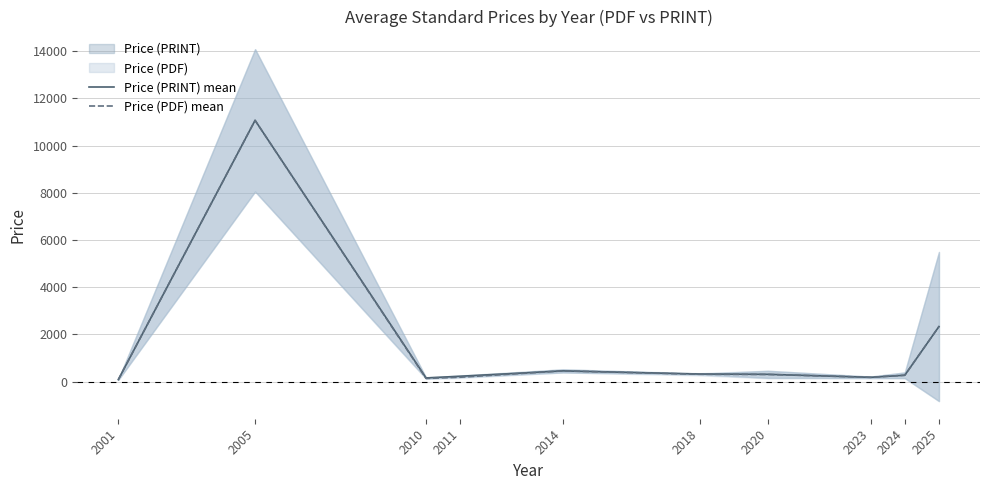

What is the sum of all Price (PDF) mean values?

15285.4